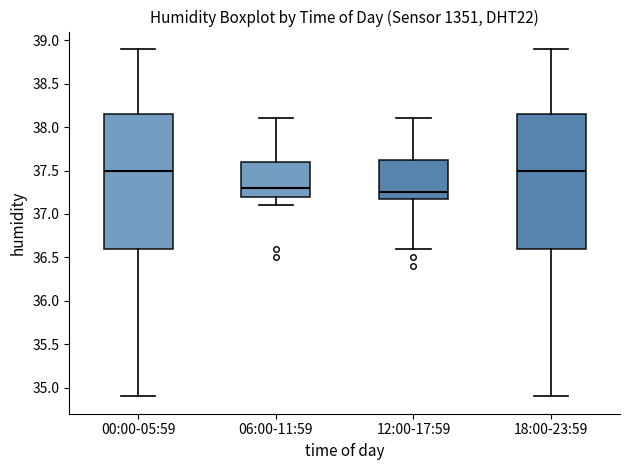

Where does the lower whisker of the box for 12:00-17:59 end on the y-axis? The values are not printed on the chart, so give them approximately, as read against the axis.

36.60